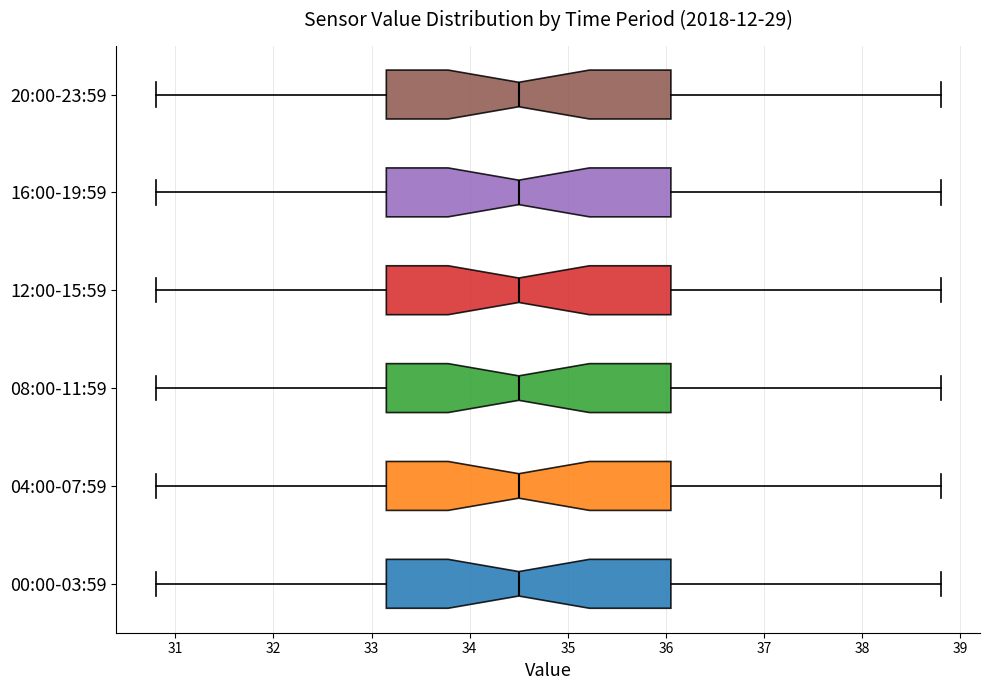

Reading bottom to top, read every box against the x-axis: the position of its median line, the range the box covers, and the ends of its whiskers. The values are not printed on the chart, so give them approximately, as read against the axis.

00:00-03:59: median 34.5, box 33.2 to 36.1, whiskers 30.8 to 38.8
04:00-07:59: median 34.5, box 33.2 to 36.1, whiskers 30.8 to 38.8
08:00-11:59: median 34.5, box 33.2 to 36.1, whiskers 30.8 to 38.8
12:00-15:59: median 34.5, box 33.2 to 36.1, whiskers 30.8 to 38.8
16:00-19:59: median 34.5, box 33.2 to 36.1, whiskers 30.8 to 38.8
20:00-23:59: median 34.5, box 33.2 to 36.1, whiskers 30.8 to 38.8